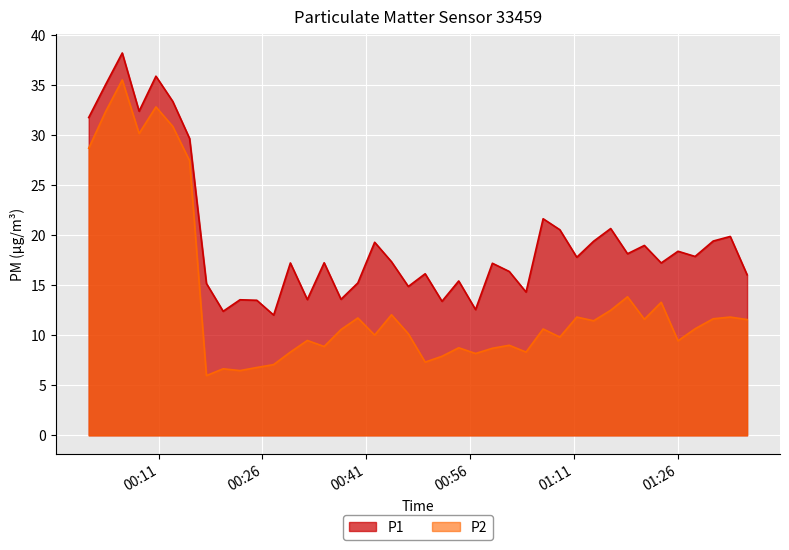

What is the difference between the maximum and minimum values in the P2 series?

29.6